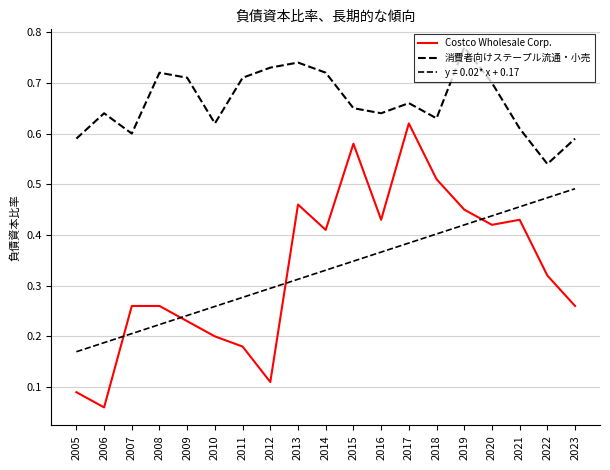

True or false: 消費者向けステープル流通・小売 and Costco Wholesale Corp. cross at least once.

False